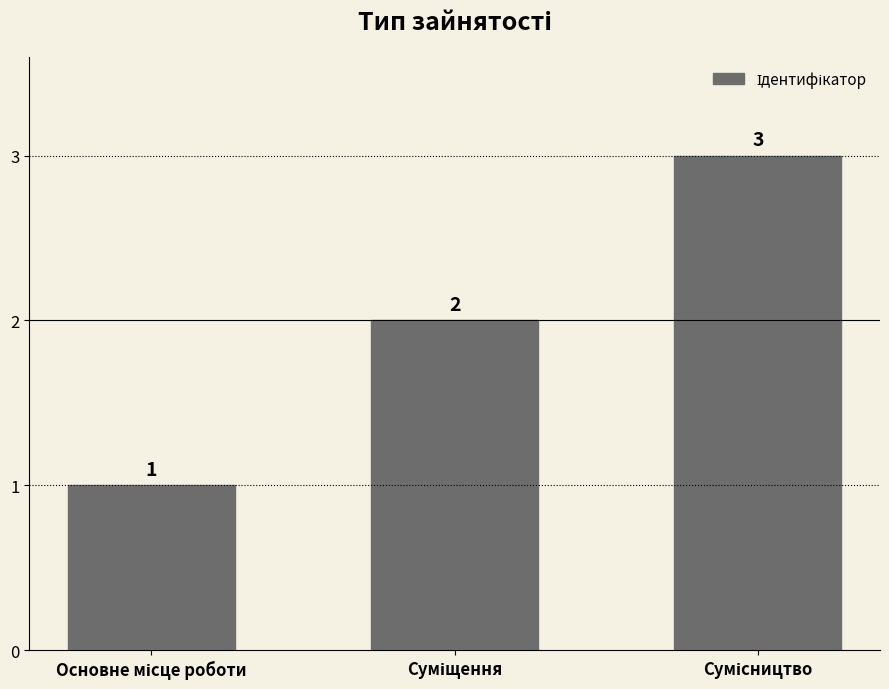

How many bars are there in total?

3